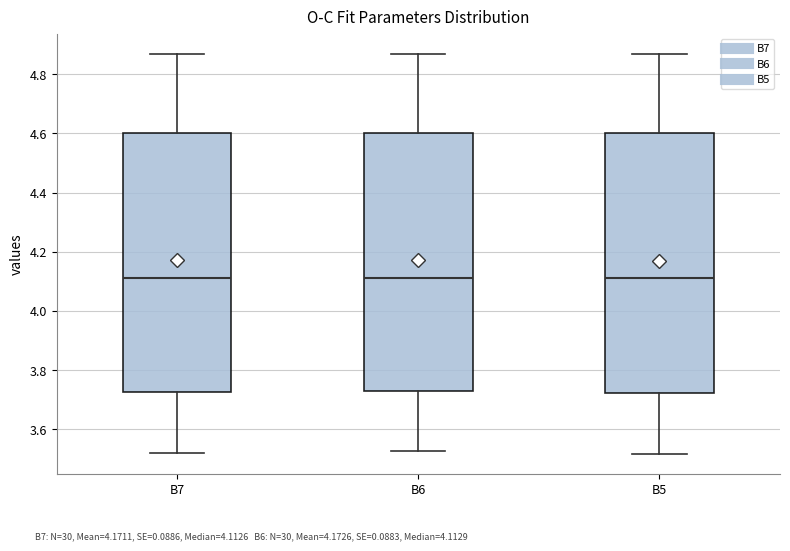

Reading left to right, transcribe this box plot: for each box, give where its median line is, the range the box spans, and where its two whiskers end, as read against the y-axis. The values are not printed on the chart, so give them approximately, as read against the axis.

B7: median 4.12, box 3.72 to 4.60, whiskers 3.52 to 4.86
B6: median 4.12, box 3.72 to 4.60, whiskers 3.52 to 4.86
B5: median 4.12, box 3.72 to 4.60, whiskers 3.52 to 4.86